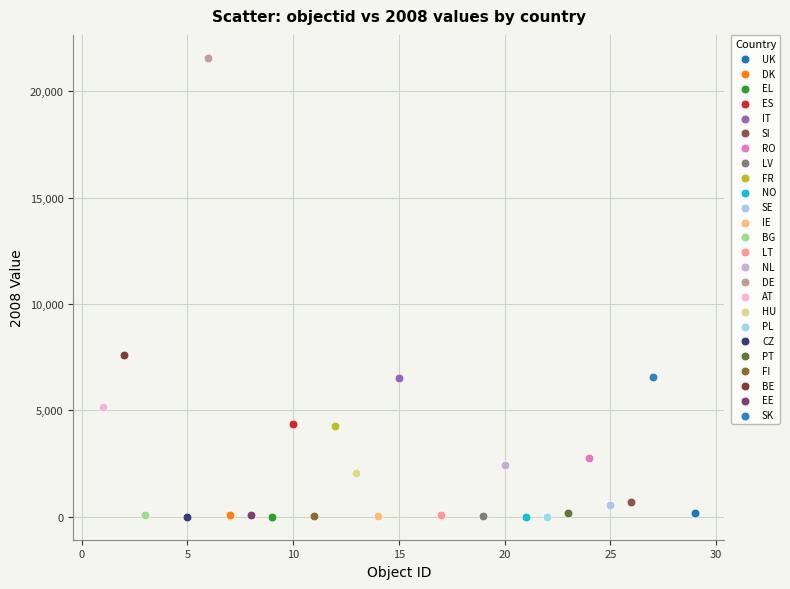

Which series reaches the maximum Y coordinate?

DE